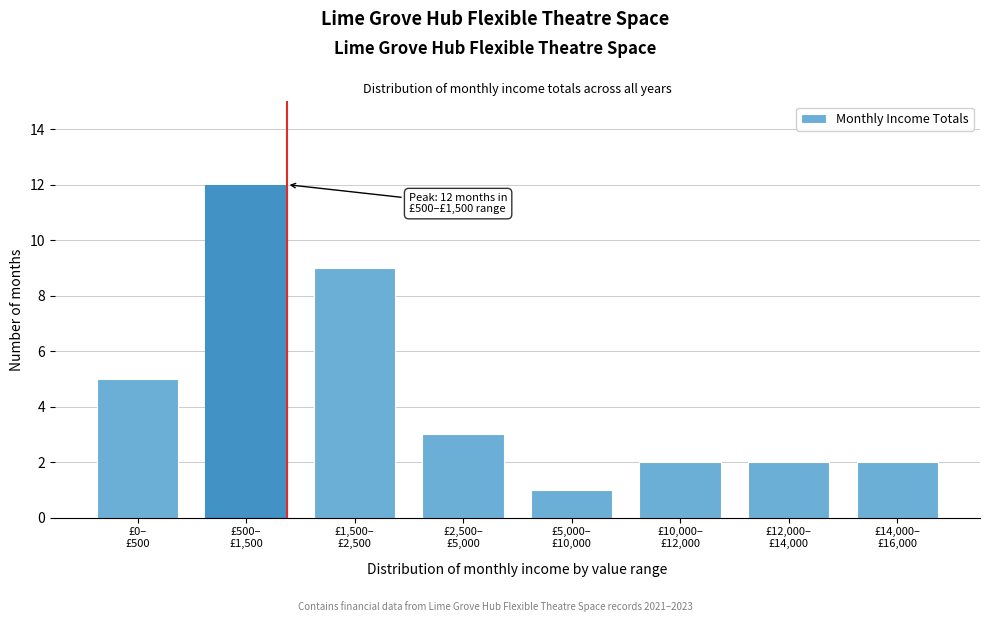

Reading left to right, what are all the values shown in this chart?

5	12	9	3	1	2	2	2